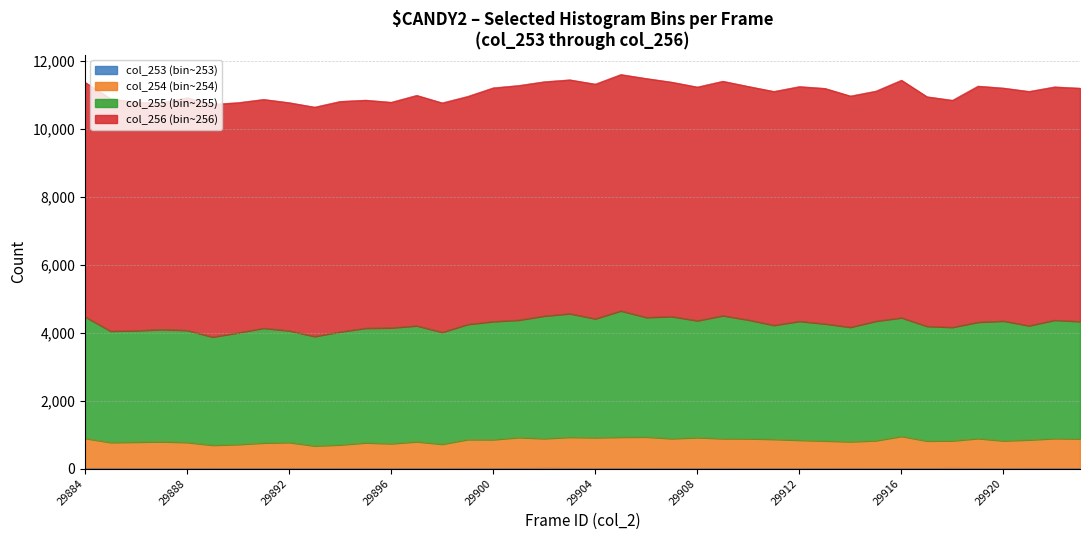

What is the difference between the maximum and minimum values in the col_253 series?

12